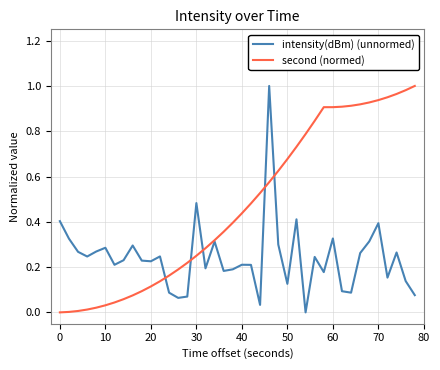

List the series in order of their overall mean, lowest first.

intensity(dBm) (unnormed), second (normed)